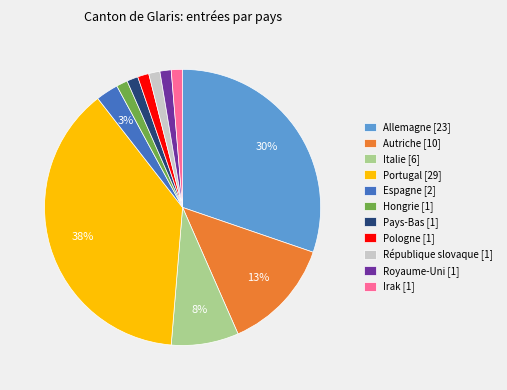

How many slices are in this pie chart?

11